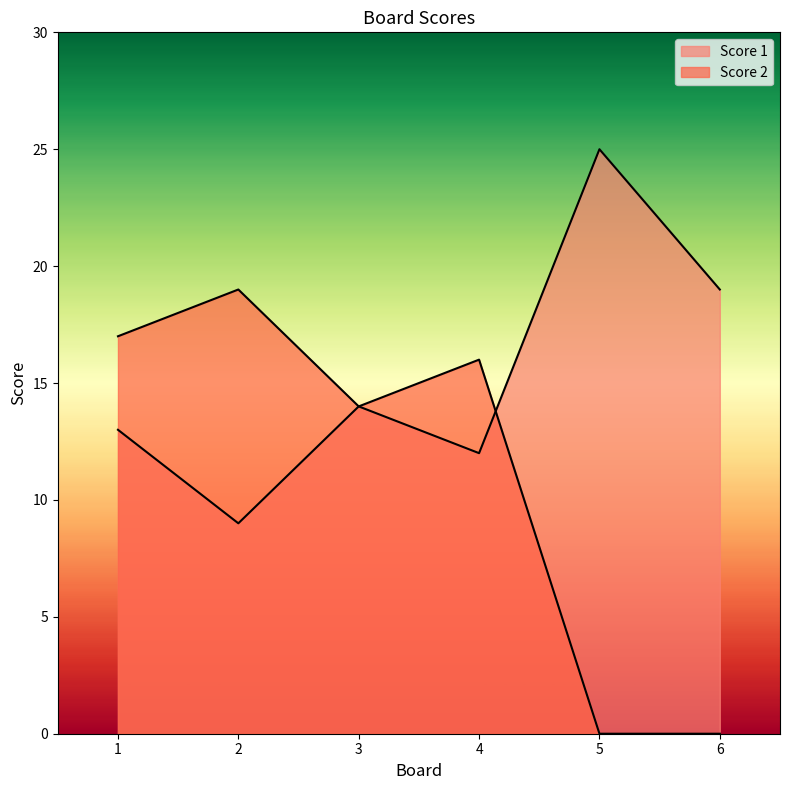

At which category does the chart reach its peak across all series?

5